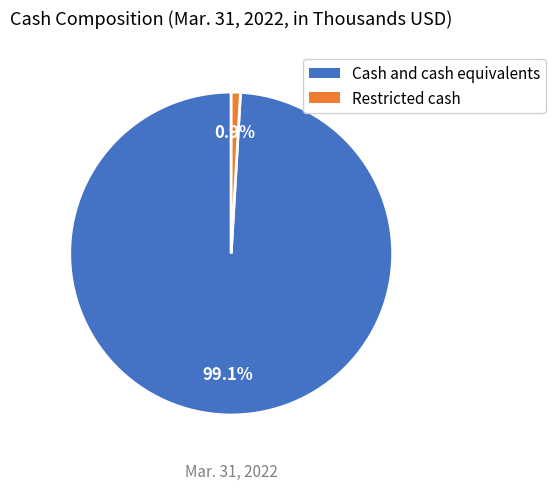

Between Restricted cash and Cash and cash equivalents, which is larger?

Cash and cash equivalents